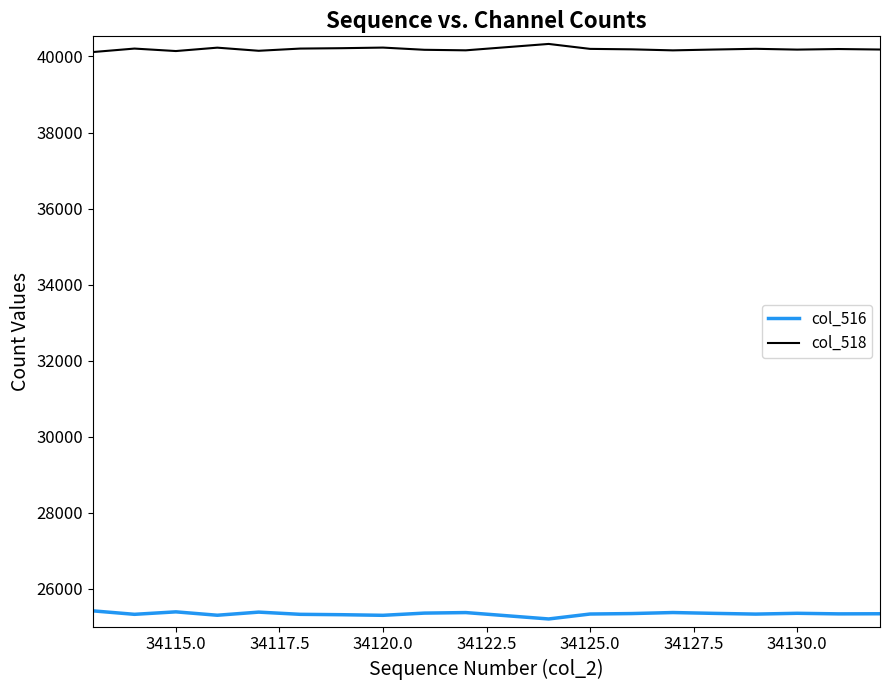

What is the minimum value shown in the chart?

25205